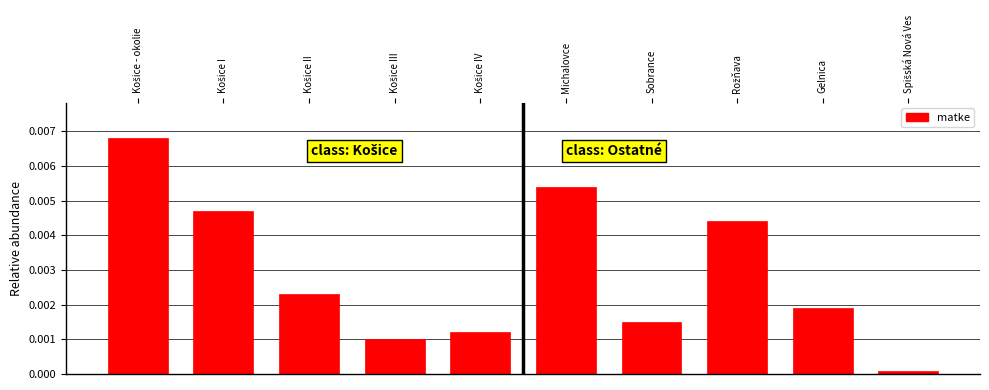

Between Gelnica and Michalovce, which is larger?

Michalovce